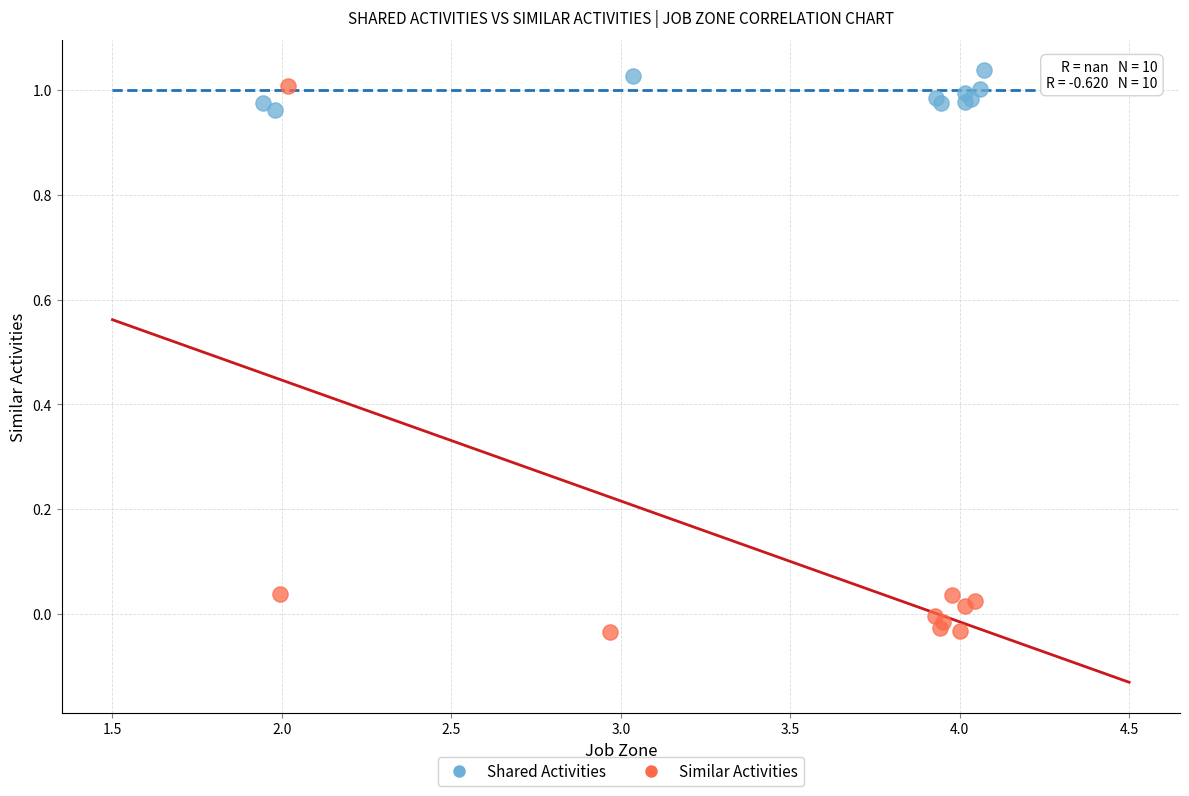

Which series has the widest spread of Y values?

Similar Activities